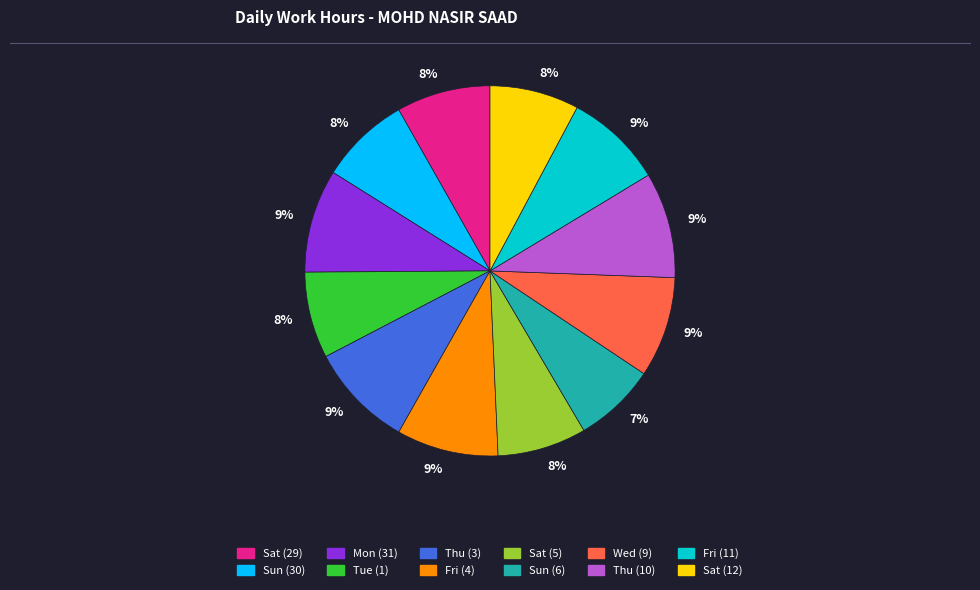

Does any single category account for the majority?

No